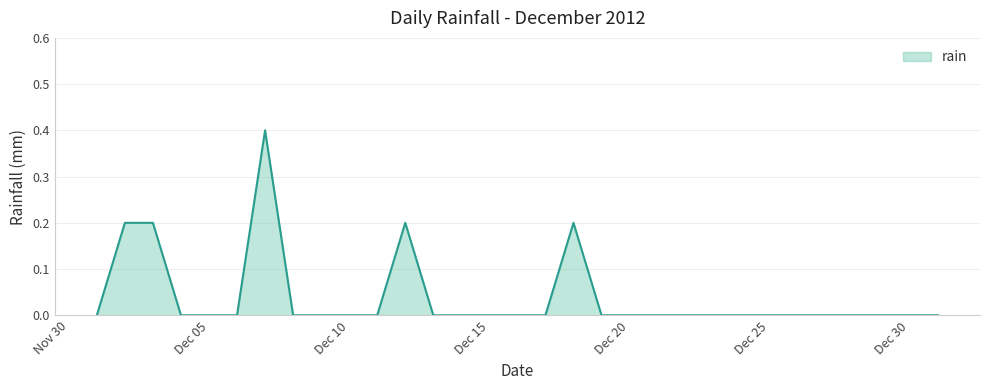

How many values are between 0 and 1?

31